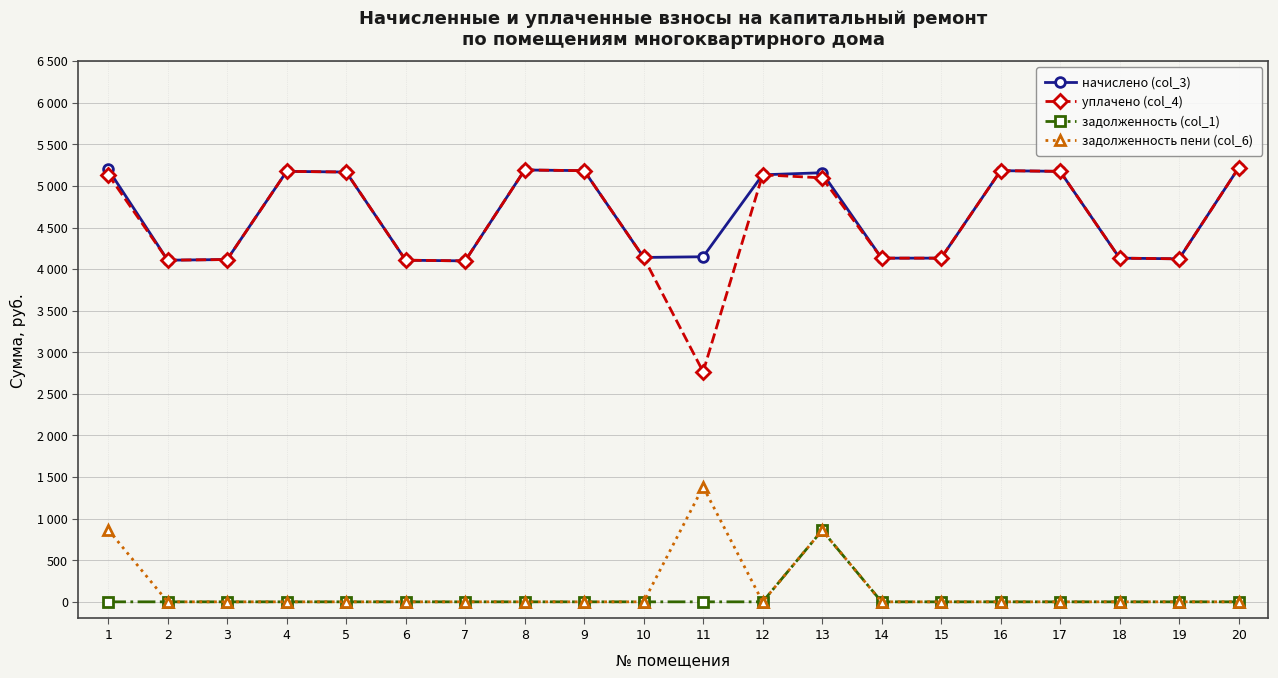

What are all the series names shown in the legend?

начислено (col_3), уплачено (col_4), задолженность (col_1), задолженность пени (col_6)